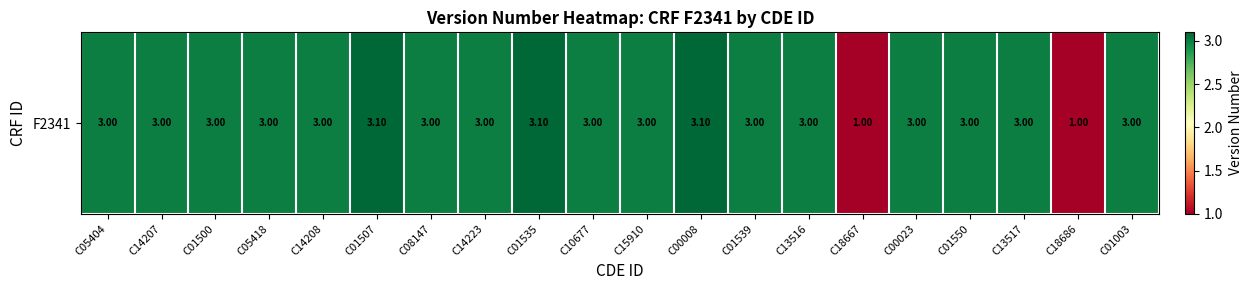

How many values exceed 3?

3